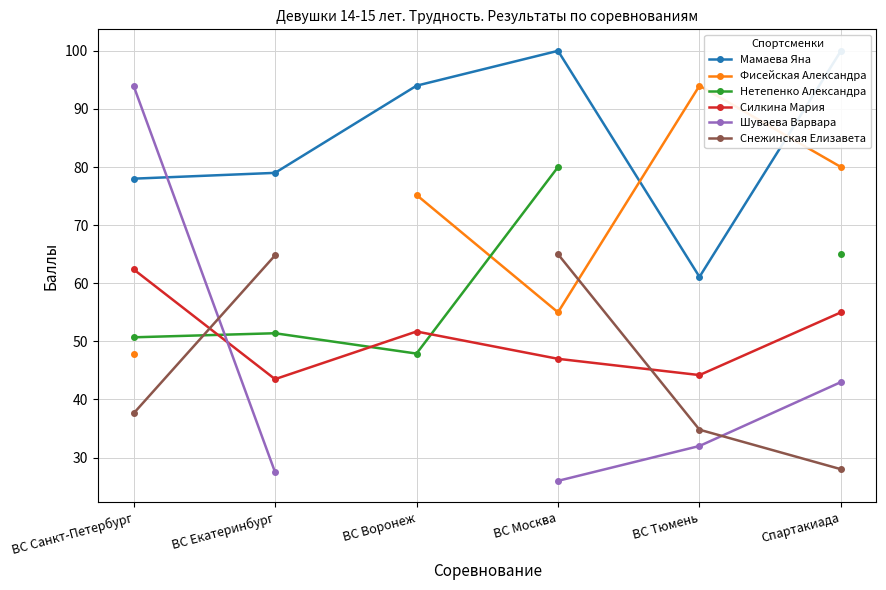

What is the difference between the maximum and minimum values in the Фисейская Александра series?

46.1